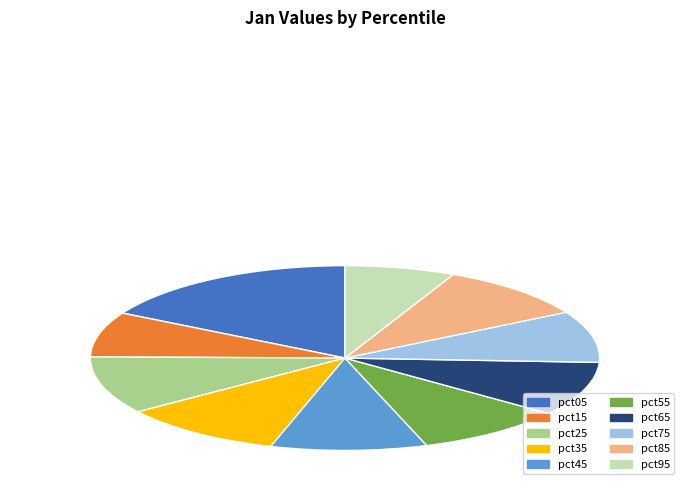

Between pct35 and pct65, which is larger?

pct35